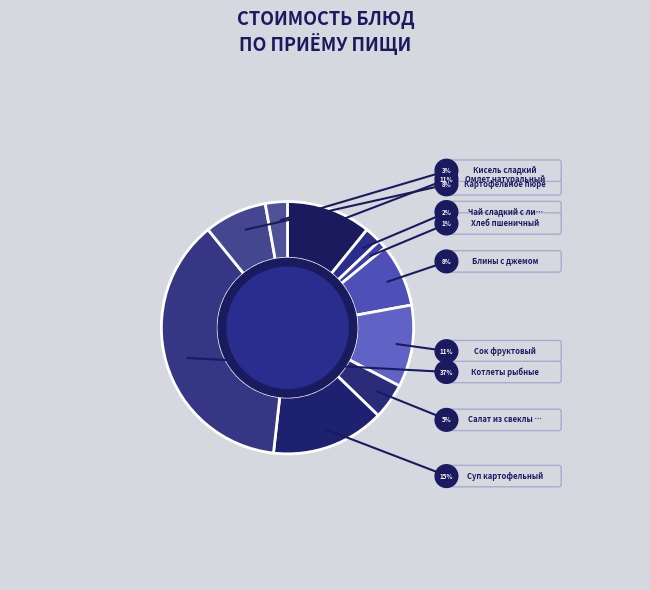

Does Хлеб пшеничный represent more than half of the total?

No